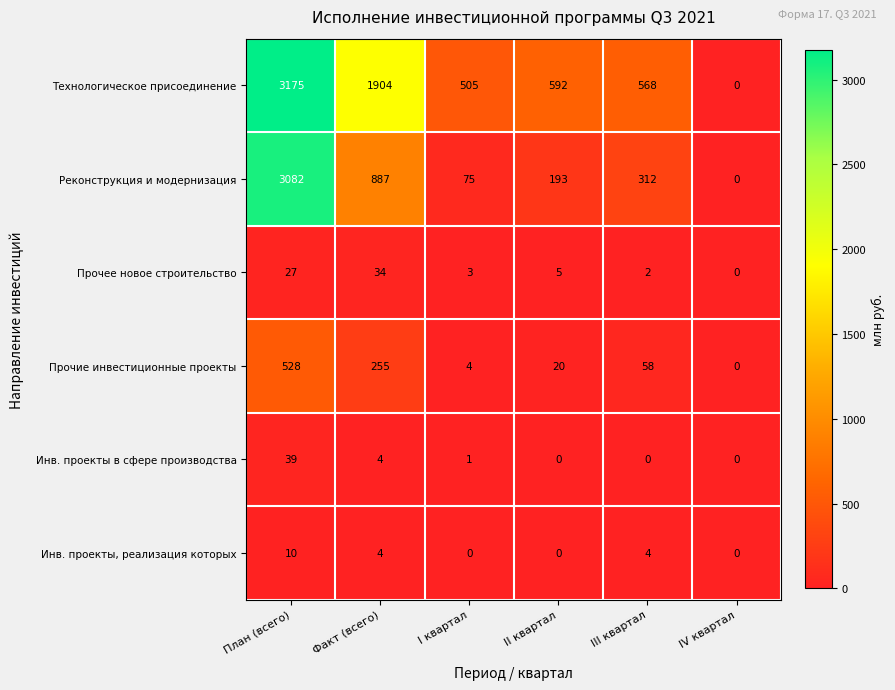

What is the maximum value for Реконструкция и модернизация?

3082